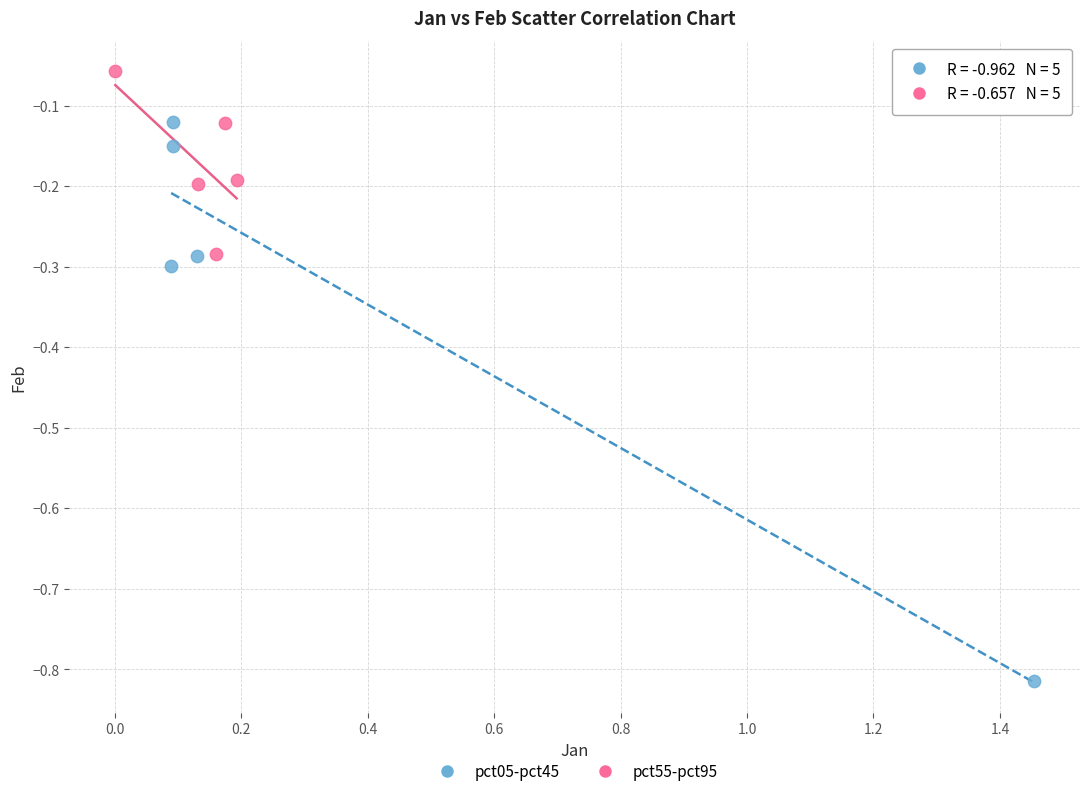

Which series has the largest Y range (max minus min)?

pct05-pct45